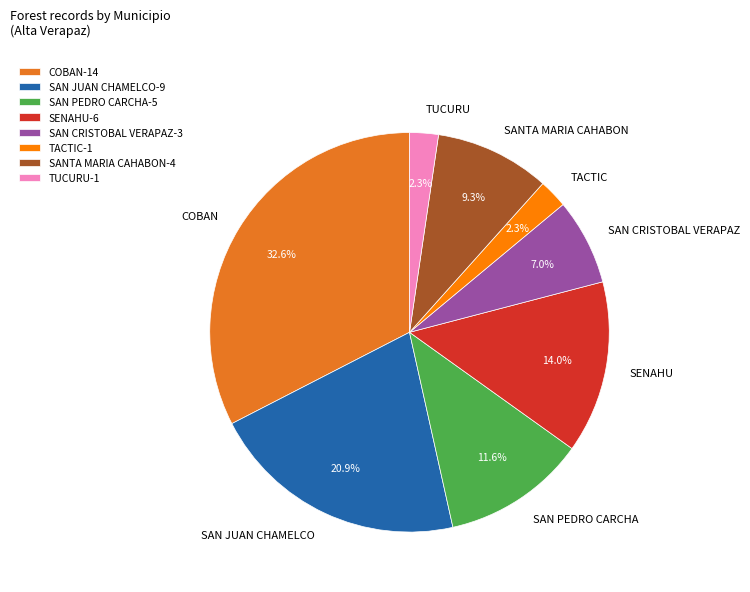

To the nearest percent, what is the average slice percentage?

12%